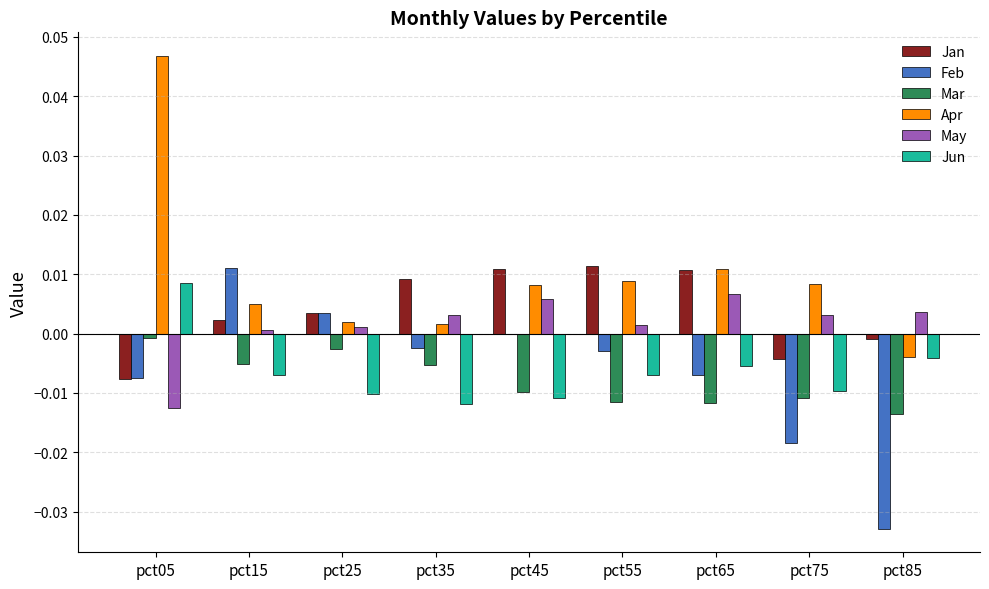

At which category is the sum across all series the highest?

pct05